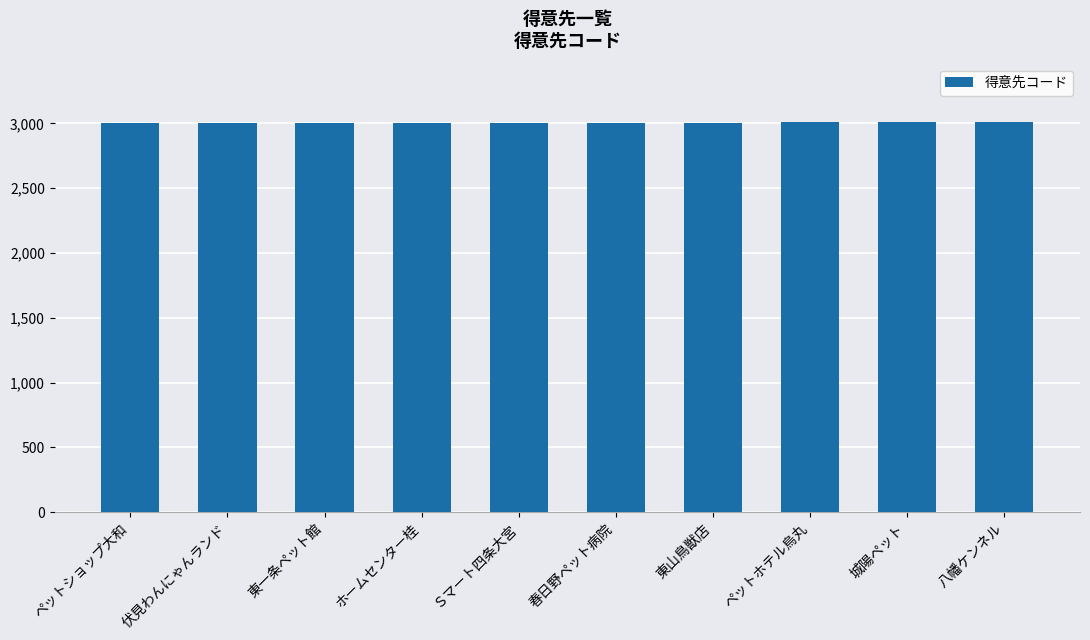

What is the greatest value displayed?

3010